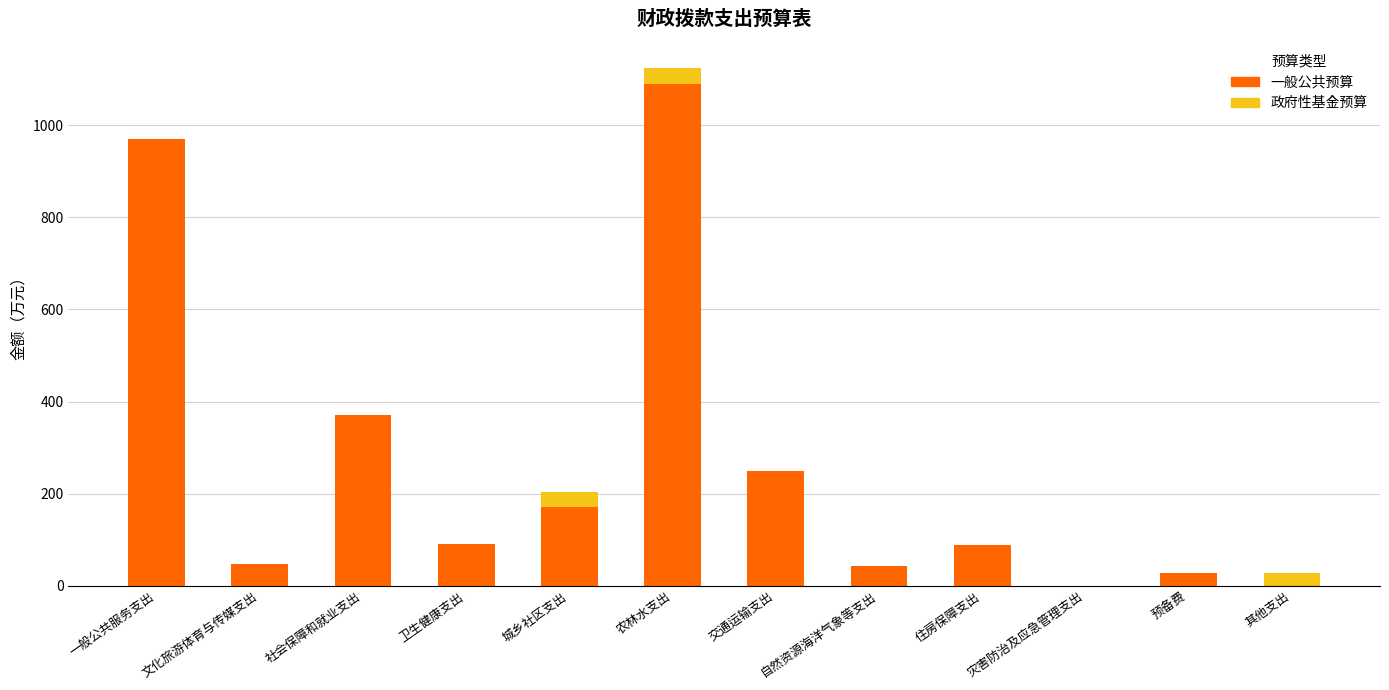

Are the bars grouped side by side (vs. stacked)?

No